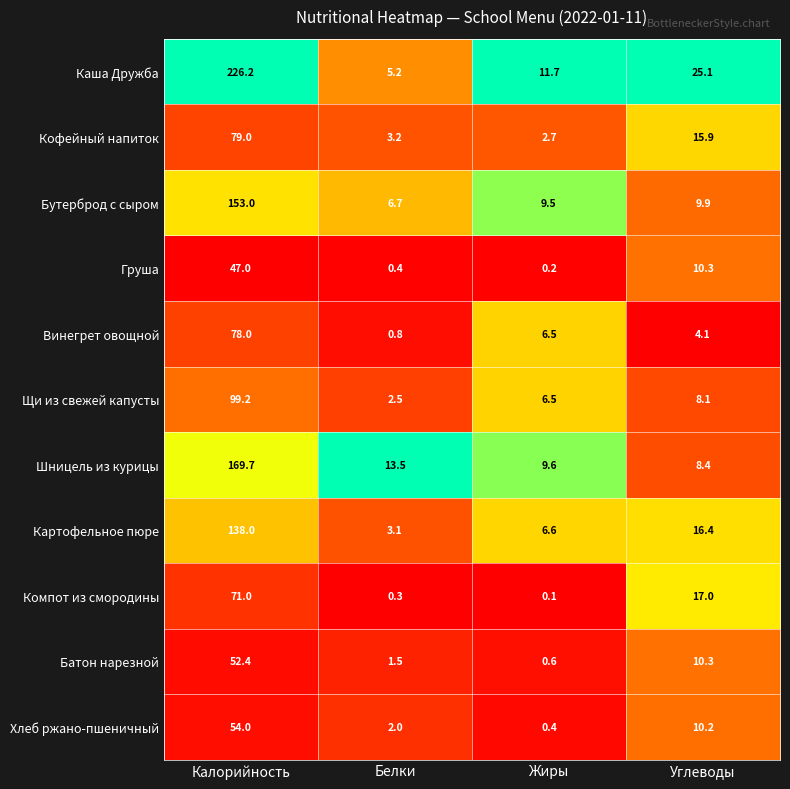

Which series has the widest spread of values?

Каша Дружба